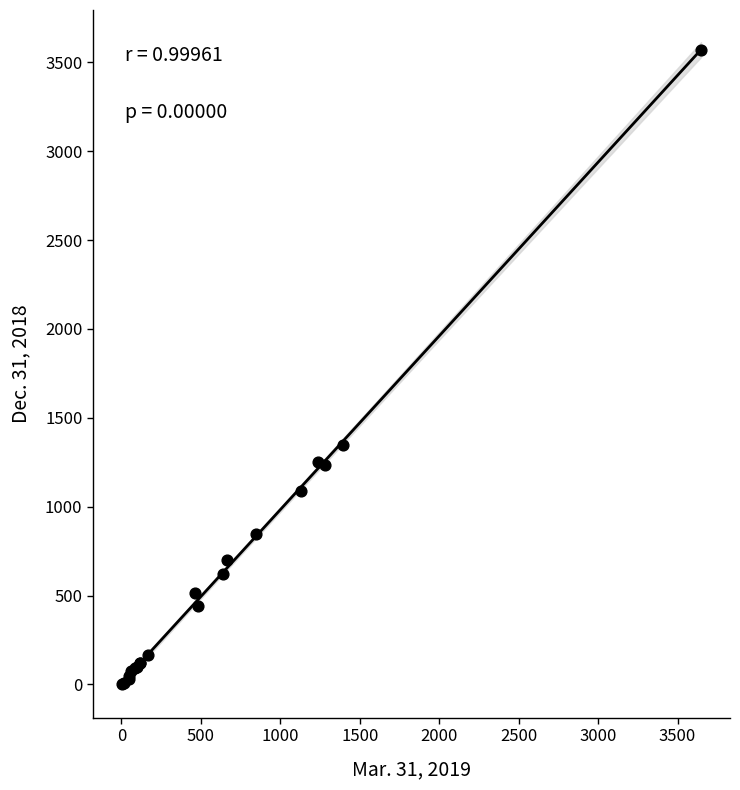

What Y value in the scatter plot is closest to 1786?

1348.6